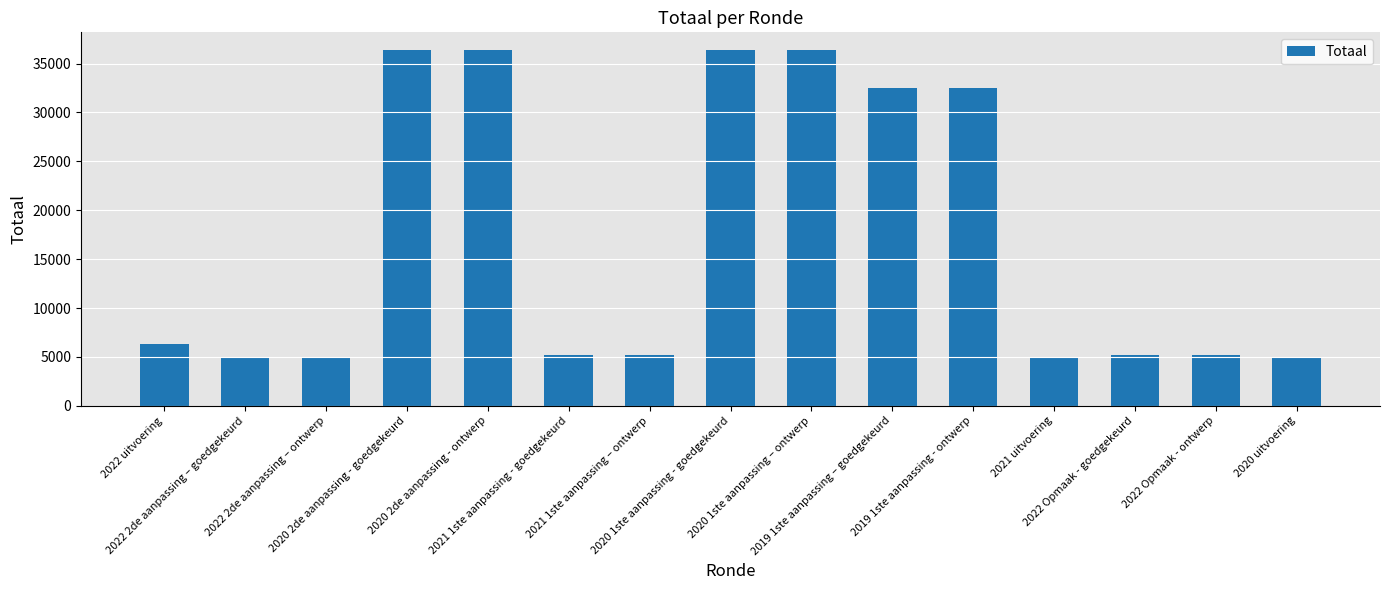

What is the maximum value shown in the chart?

36379